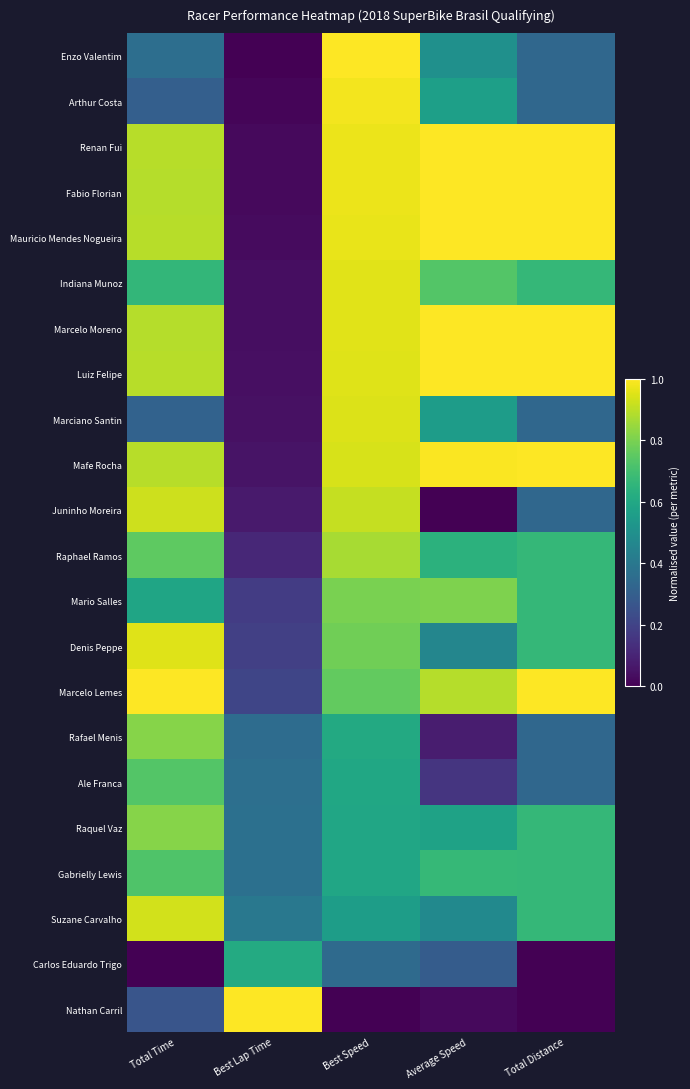

What is the total value across all series at Best Speed?

17.1